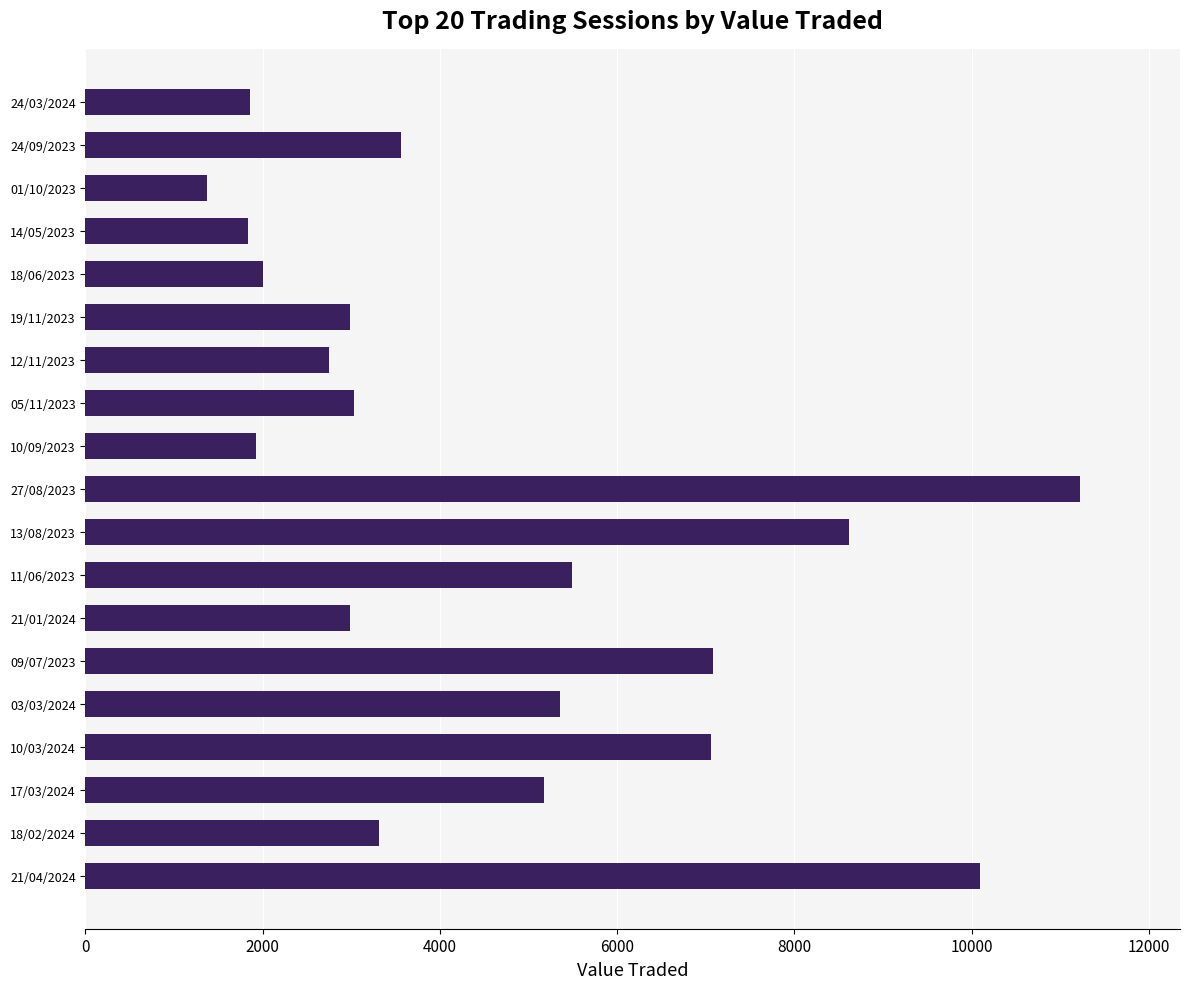

What is the minimum value shown in the chart?

1366